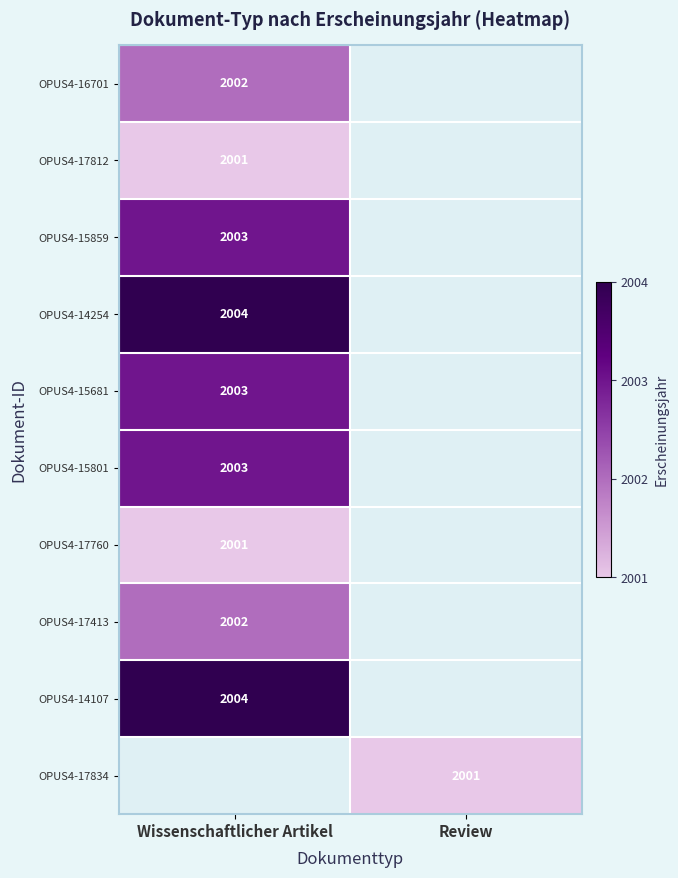

Is it true that OPUS4-16701 equals 2002 at Wissenschaftlicher Artikel?

True